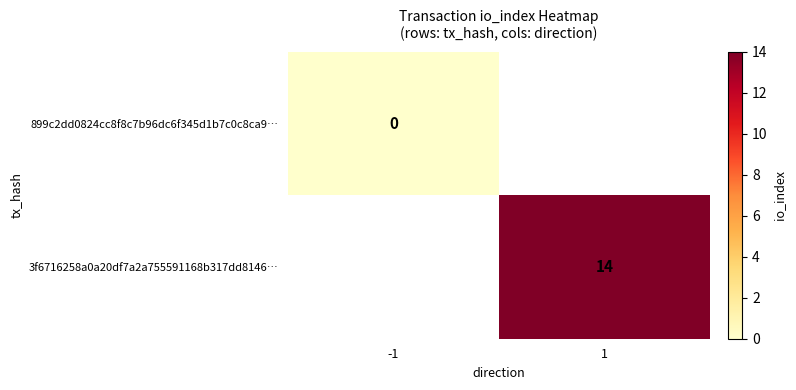

How many distinct data groups are displayed?

2